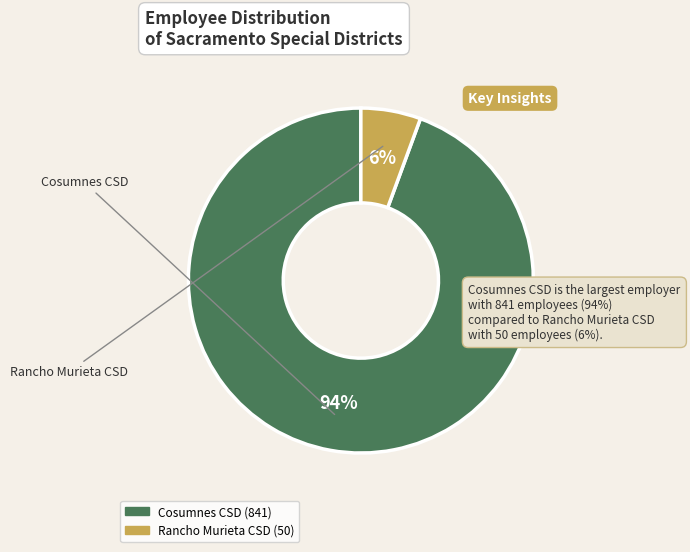

Does any single category account for the majority?

Yes